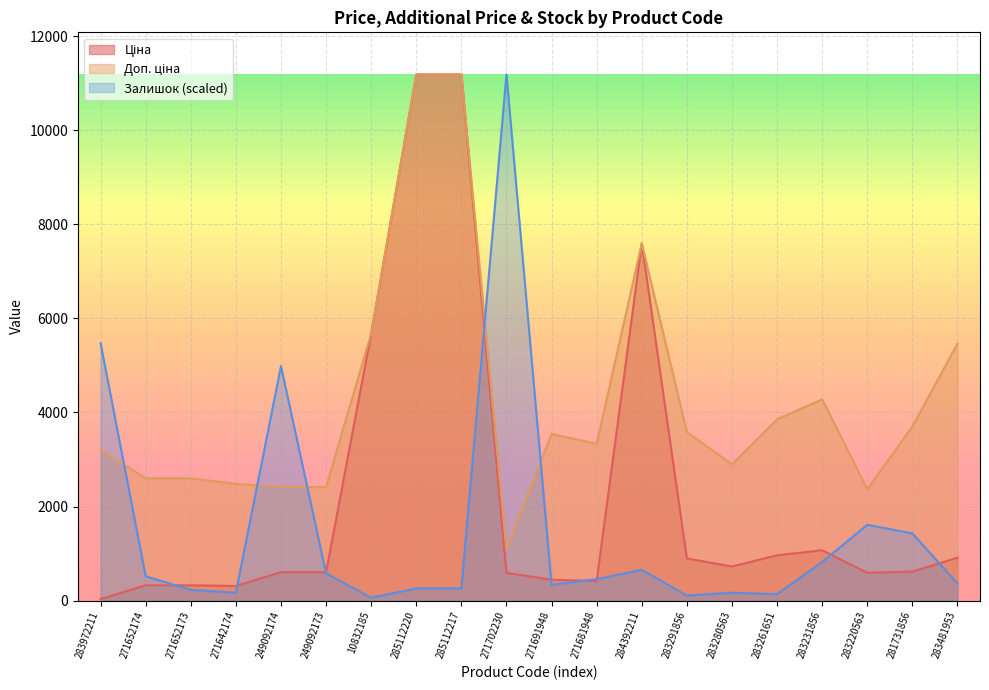

At how many categories does at least one series exceed 6540?

4